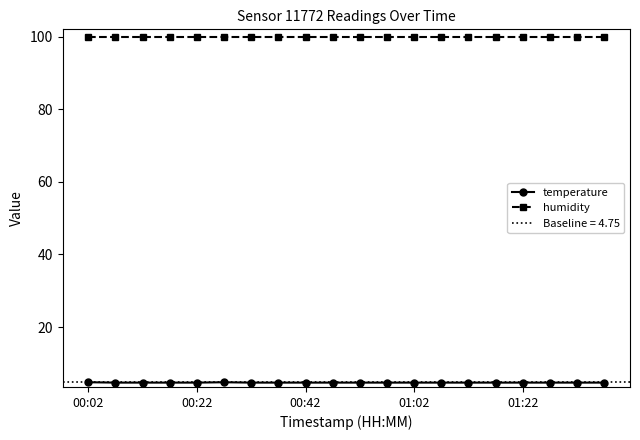

True or false: humidity has a value of 99.9 at 00:22.

True